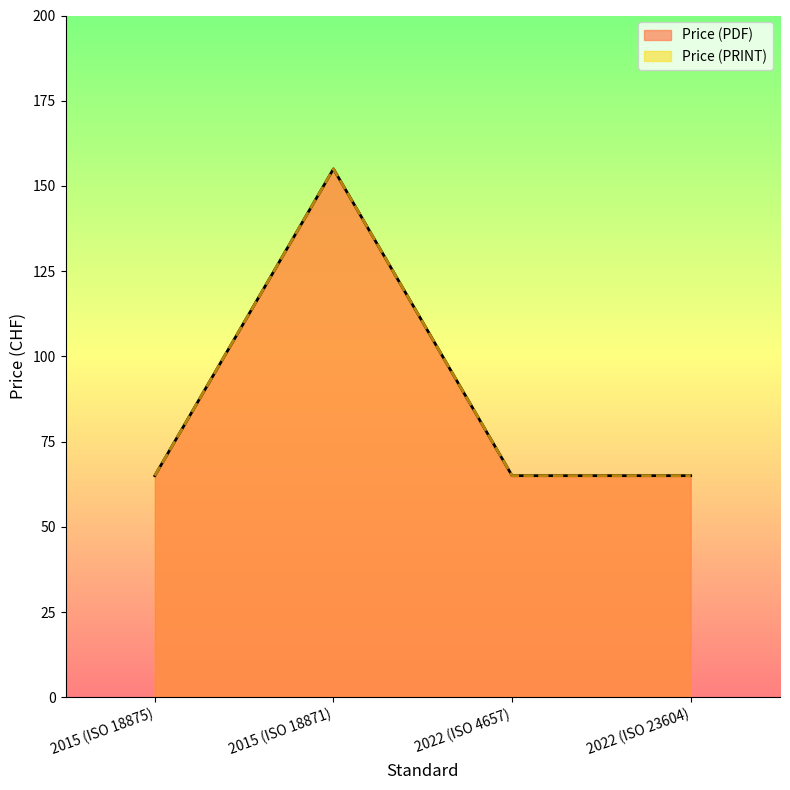

Reading left to right, extract all data points from this chart.

Price (PDF): 65	155	65	65
Price (PRINT): 65	155	65	65